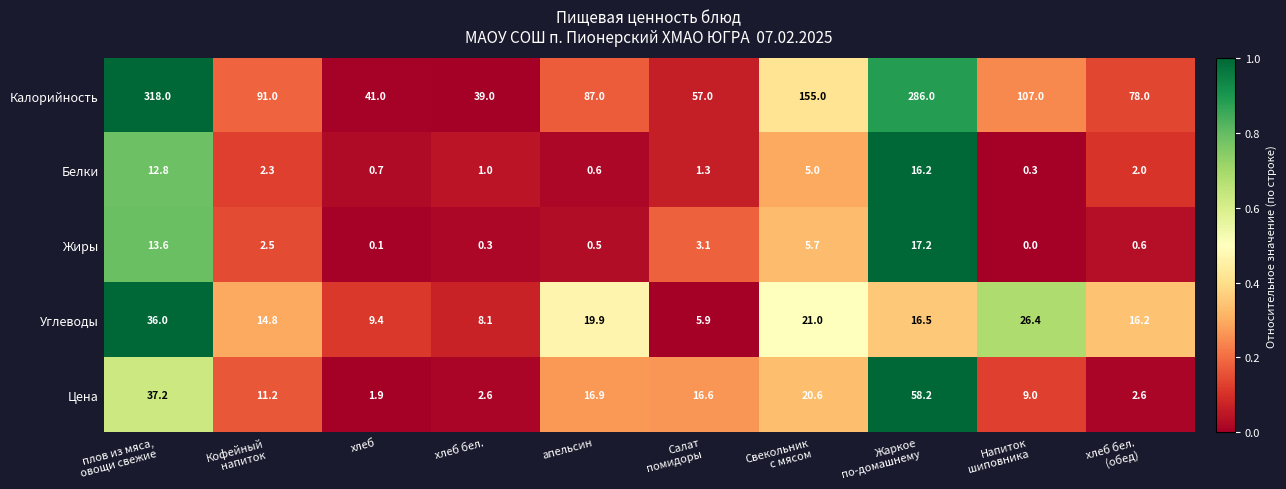

True or false: Углеводы has a value of 2.1 at хлеб.

False